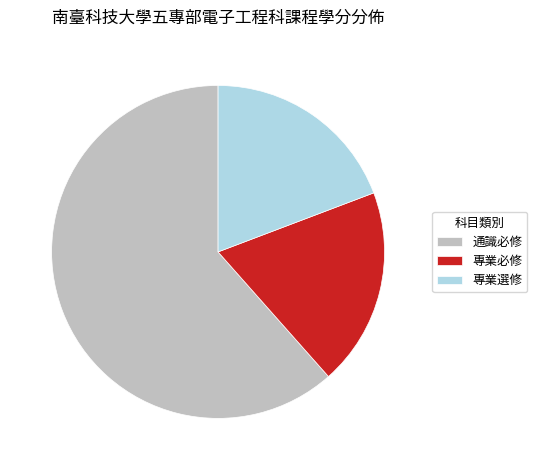

Is the sum of 專業必修 and 通識必修 greater than half?

Yes